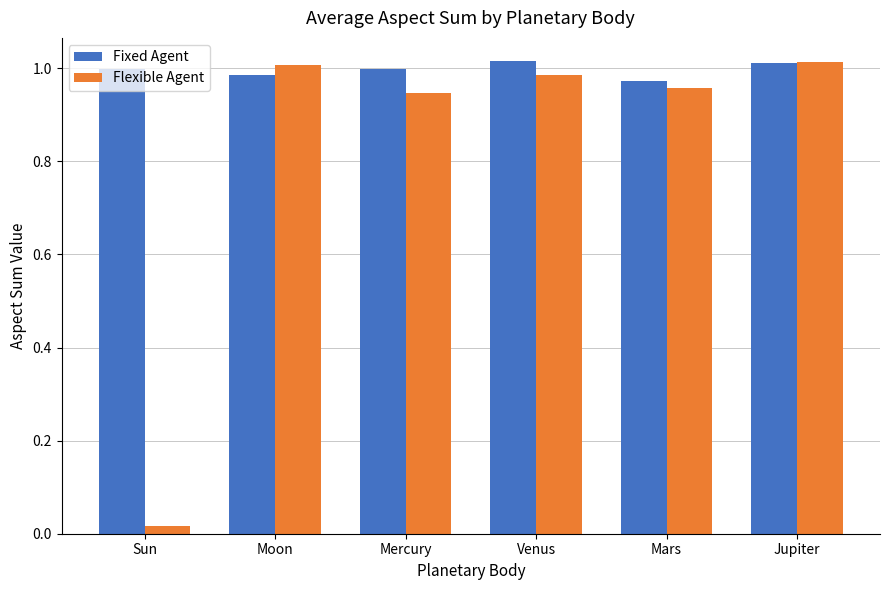

What is the label of the 4th bar from the right?

Mercury